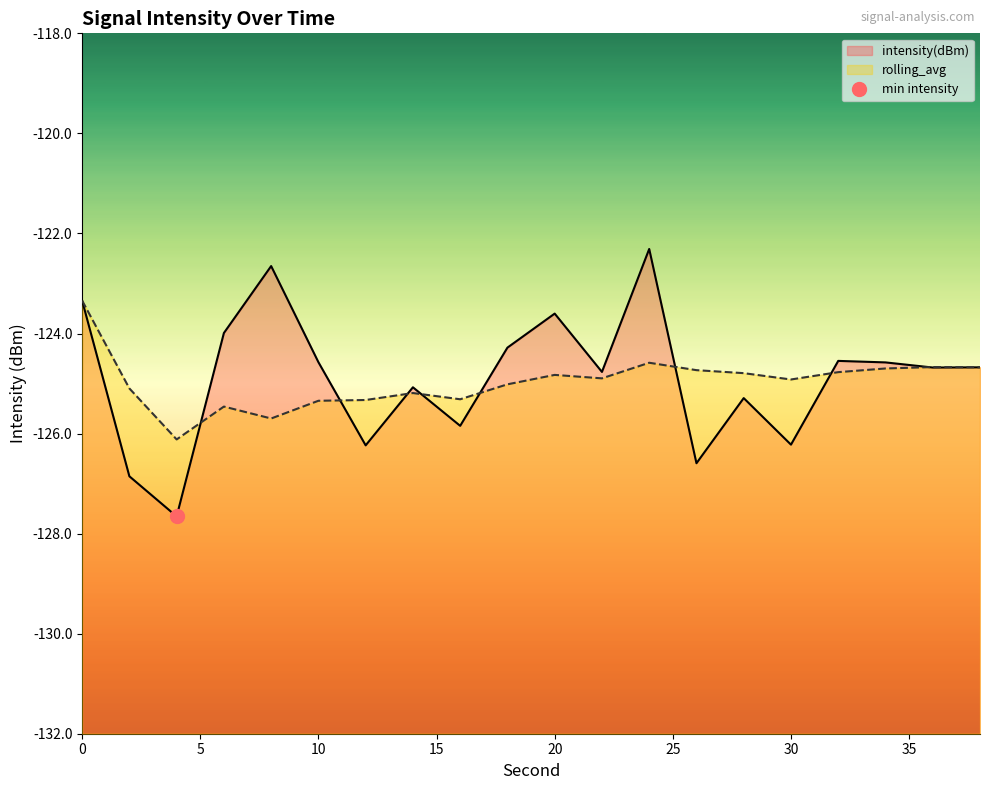

What is the difference between the rolling_avg values at 30 and 10?

0.4